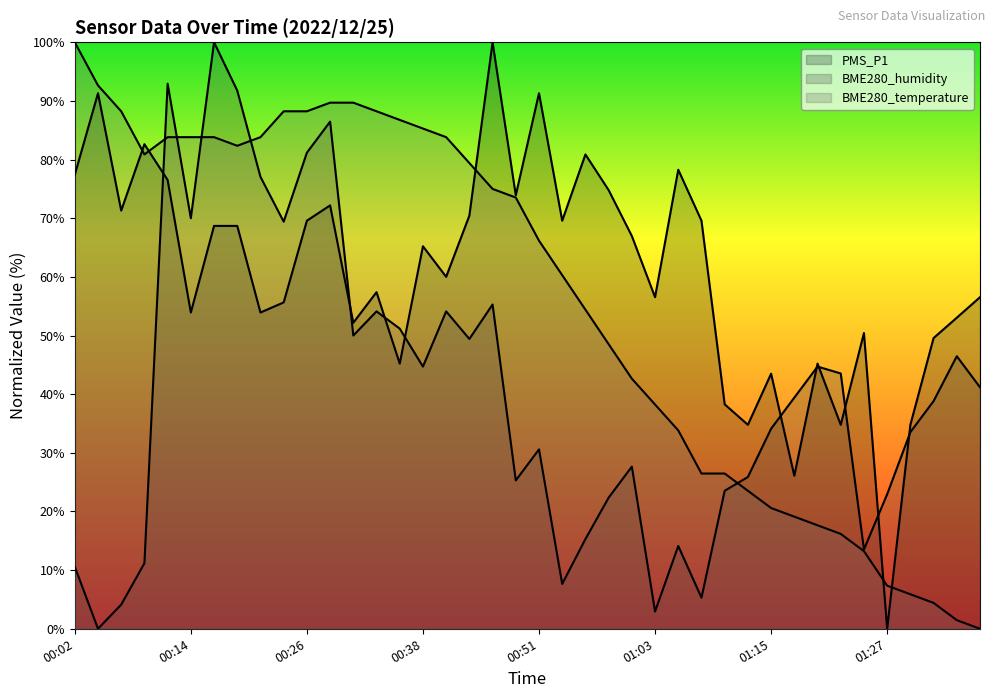

Reading left to right, what are all the values shown in this chart?

PMS_P1: 00:02=77.4	00:04=91.3	00:07=71.3	00:09=82.6	00:11=76.5	00:14=53.9	00:16=68.7	00:19=68.7	00:21=53.9	00:23=55.6	00:26=69.6	00:28=72.2	00:31=52.2	00:33=57.4	00:36=45.2	00:38=65.2	00:41=60.0	00:43=70.4	00:46=100.0	00:48=73.9	00:51=91.3	00:53=69.6	00:55=80.9	00:58=74.8	01:00=67.0	01:03=56.5	01:05=78.3	01:08=69.6	01:10=38.3	01:12=34.8	01:15=43.5	01:17=26.1	01:20=45.2	01:22=34.8	01:25=50.4	01:27=0.0	01:30=34.8	01:32=49.6	01:34=53.0	01:37=56.5
BME280_humidity: 00:02=10.6	00:04=0.0	00:07=4.1	00:09=11.2	00:11=92.9	00:14=70.0	00:16=100.0	00:19=91.8	00:21=77.1	00:23=69.4	00:26=81.2	00:28=86.5	00:31=50.0	00:33=54.1	00:36=51.2	00:38=44.7	00:41=54.1	00:43=49.4	00:46=55.3	00:48=25.3	00:51=30.6	00:53=7.6	00:55=15.3	00:58=22.4	01:00=27.6	01:03=2.9	01:05=14.1	01:08=5.3	01:10=23.5	01:12=25.9	01:15=34.1	01:17=39.4	01:20=44.7	01:22=43.5	01:25=13.5	01:27=22.9	01:30=33.5	01:32=38.8	01:34=46.5	01:37=41.2
BME280_temperature: 00:02=100.0	00:04=92.6	00:07=88.2	00:09=80.9	00:11=83.8	00:14=83.8	00:16=83.8	00:19=82.4	00:21=83.8	00:23=88.2	00:26=88.2	00:28=89.7	00:31=89.7	00:33=88.2	00:36=86.8	00:38=85.3	00:41=83.8	00:43=79.4	00:46=75.0	00:48=73.5	00:51=66.2	00:53=60.3	00:55=54.4	00:58=48.5	01:00=42.6	01:03=38.2	01:05=33.8	01:08=26.5	01:10=26.5	01:12=23.5	01:15=20.6	01:17=19.1	01:20=17.6	01:22=16.2	01:25=13.2	01:27=7.4	01:30=5.9	01:32=4.4	01:34=1.5	01:37=0.0